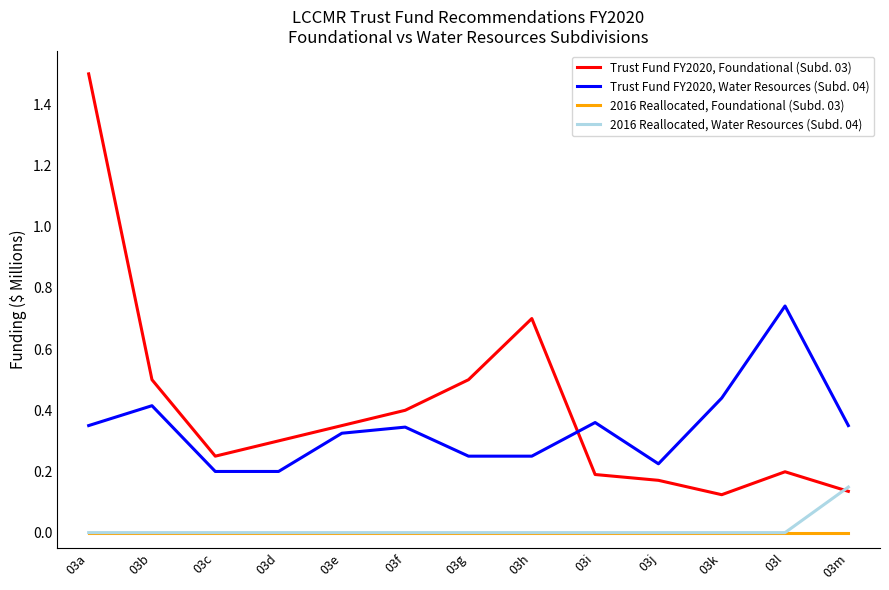

How many lines are shown in the chart?

4